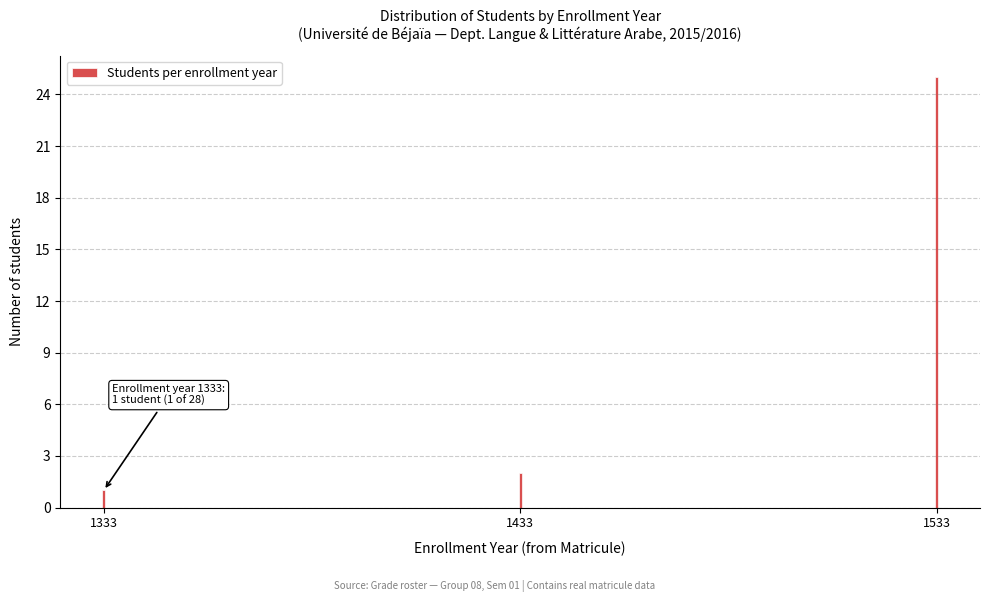

Reading left to right, transcribe all the data shown in this chart.

1	2	25